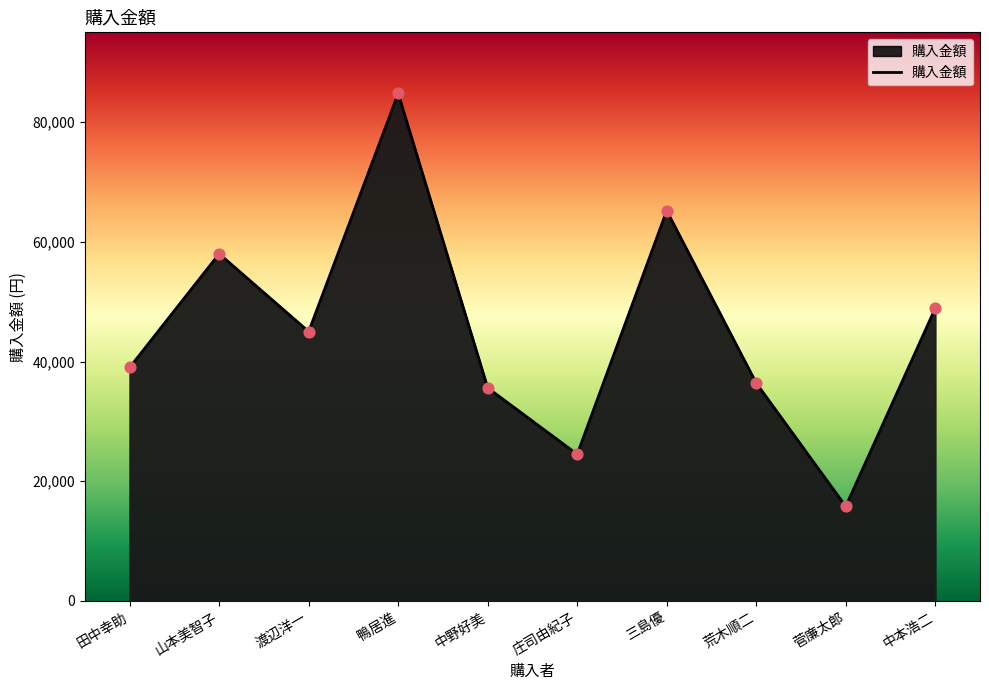

Which has a higher value, 田中幸助 or 鴨居進?

鴨居進